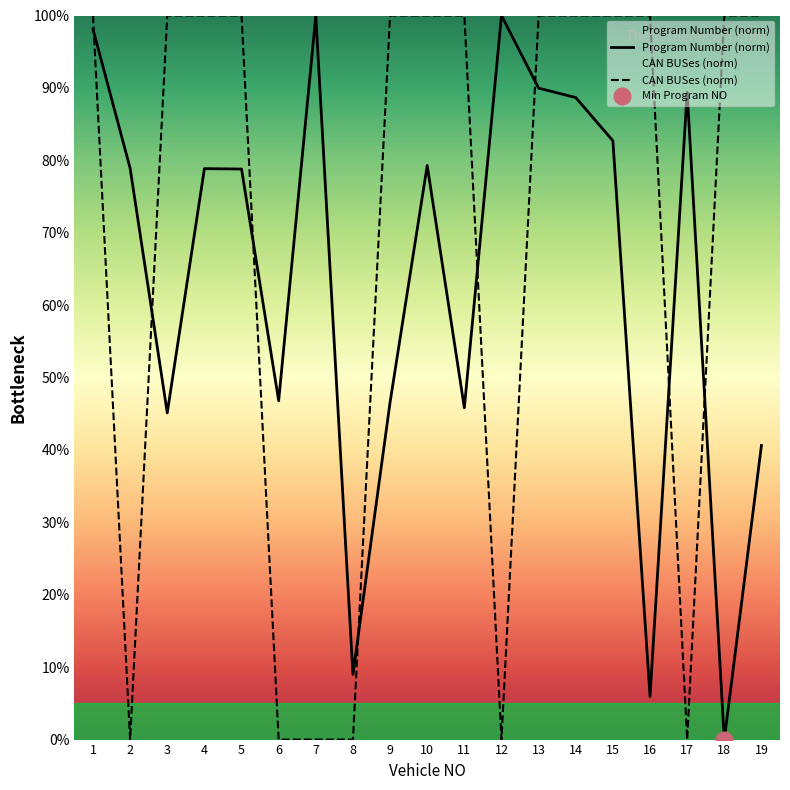

What is the difference between the second highest and minimum values in the Program Number series?

99.9